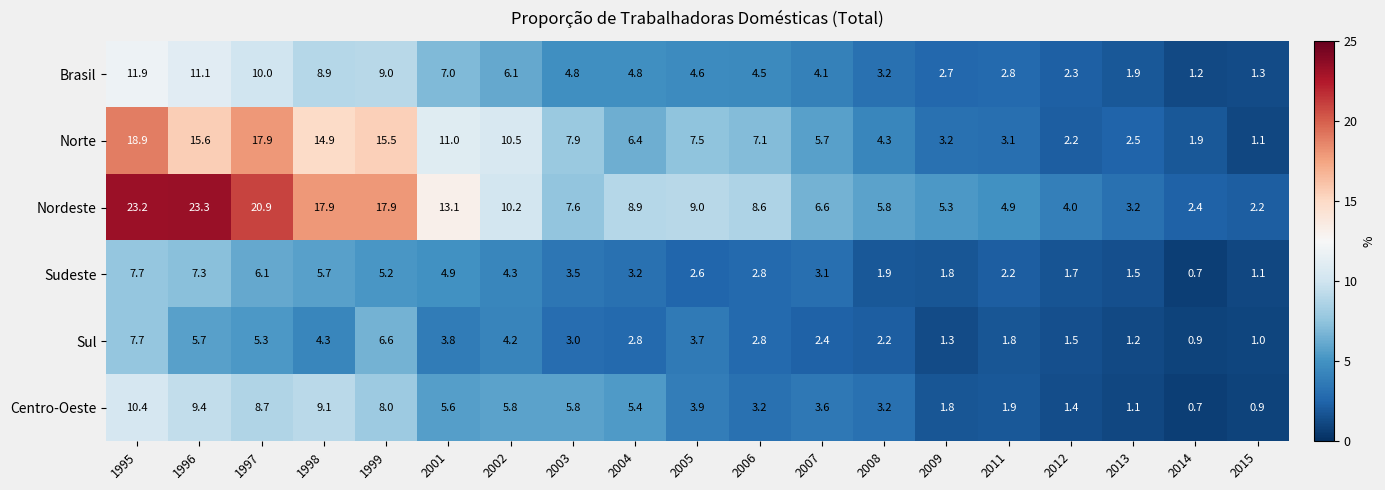

Is it true that Sudeste equals 2.9 at 2012?

False